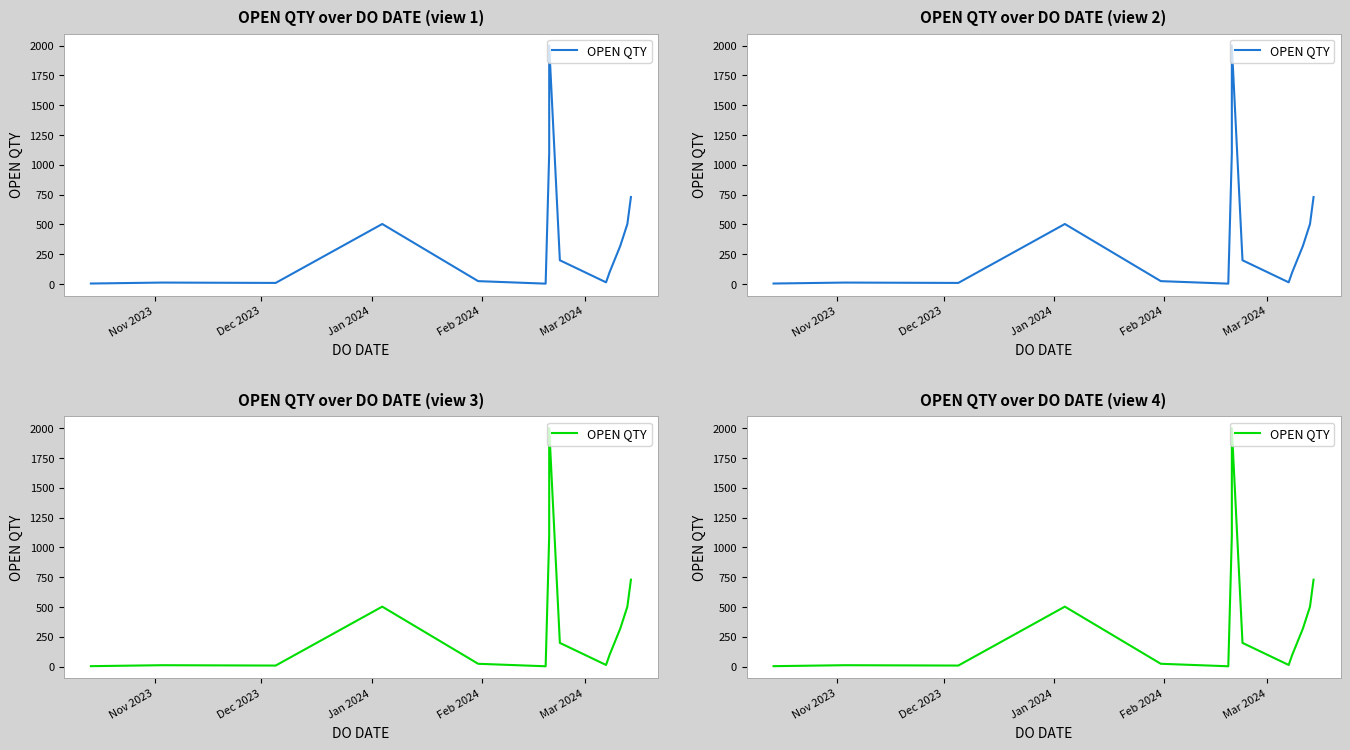

What is the value of the 14th point from the left?

730